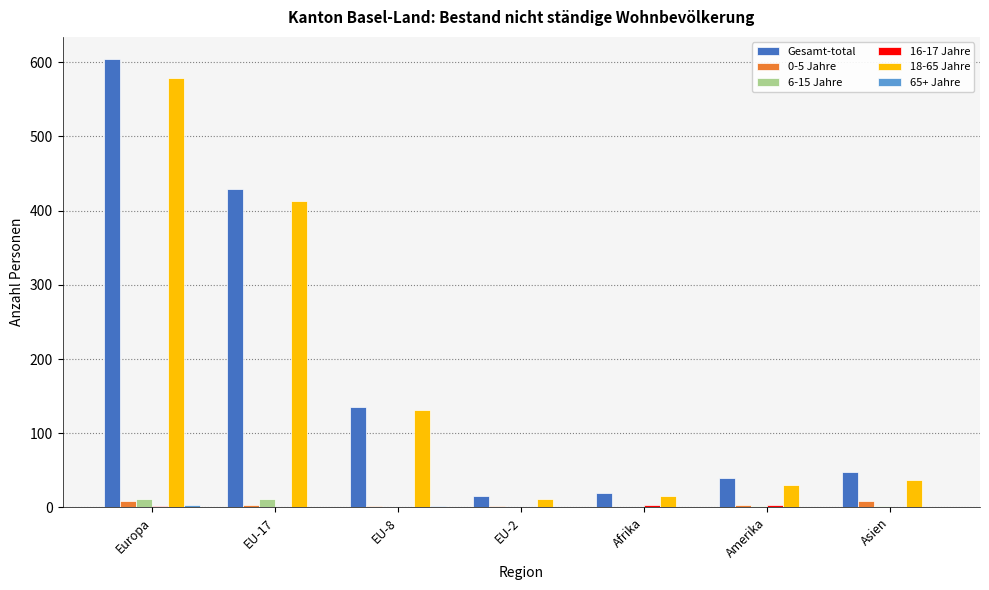

Where does the 18-65 Jahre series first go above 37?

Europa